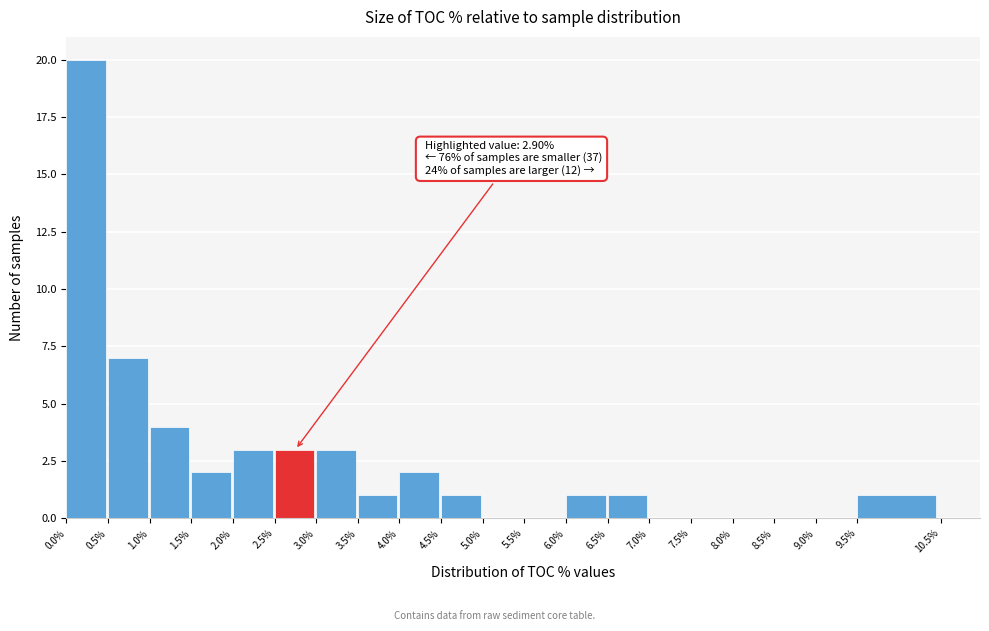

Which range on the x-axis has the tallest bar?

0.0% to 0.5%